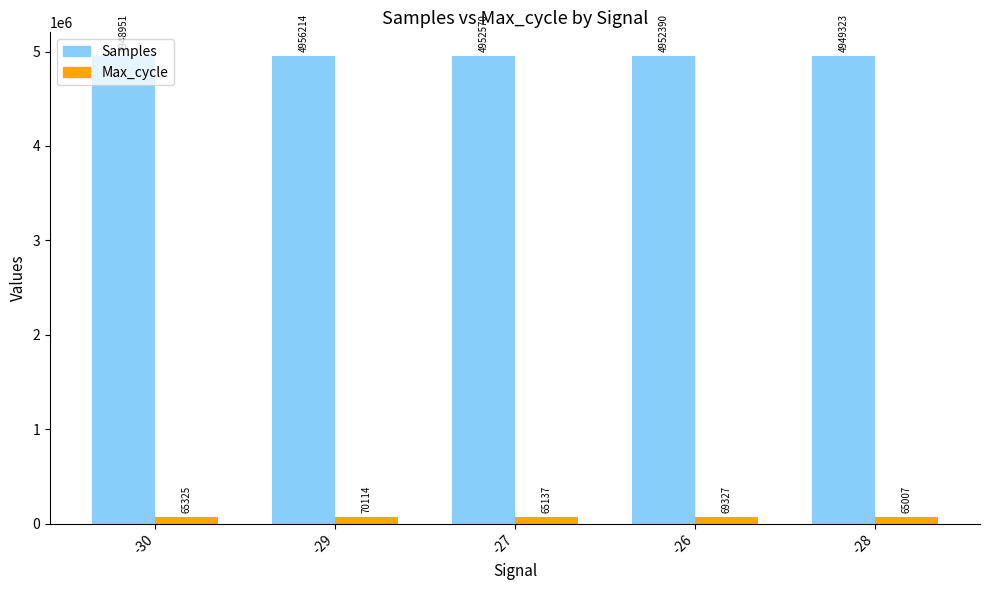

How many groups of bars are there?

5